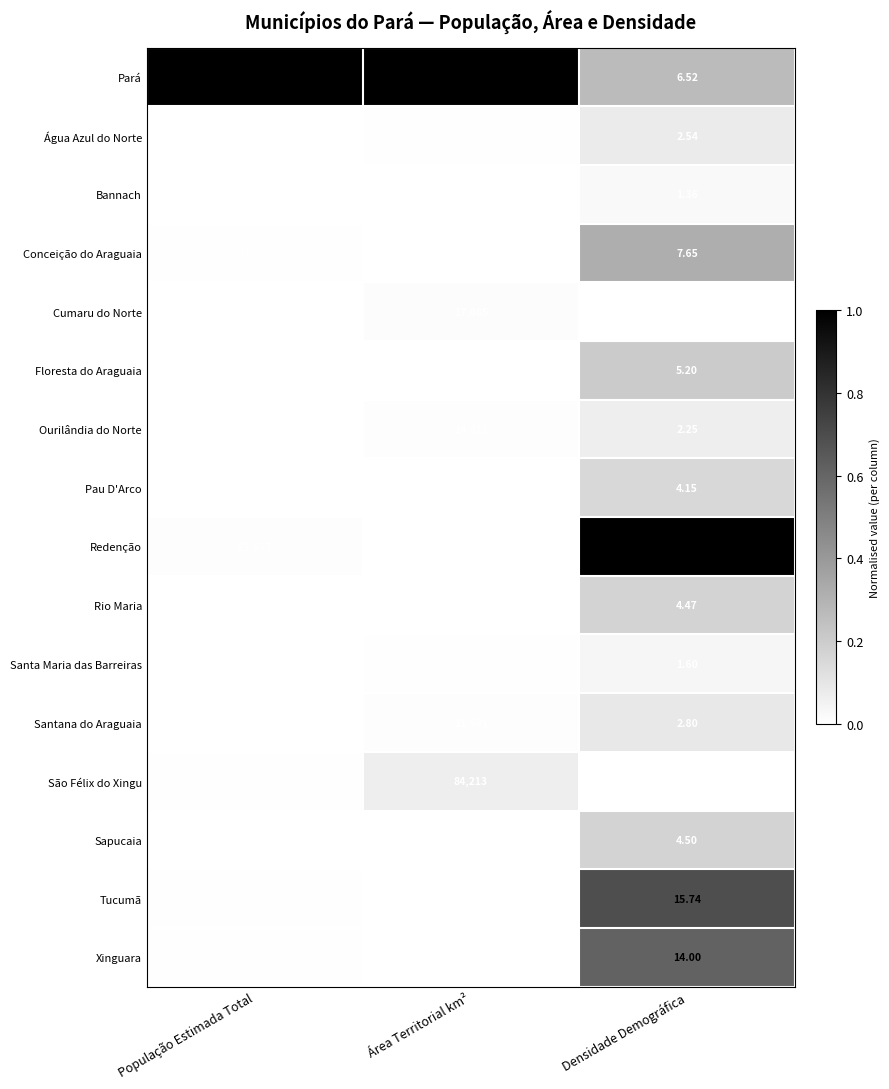

What is the total value across all series at Densidade Demográfica?

96.8